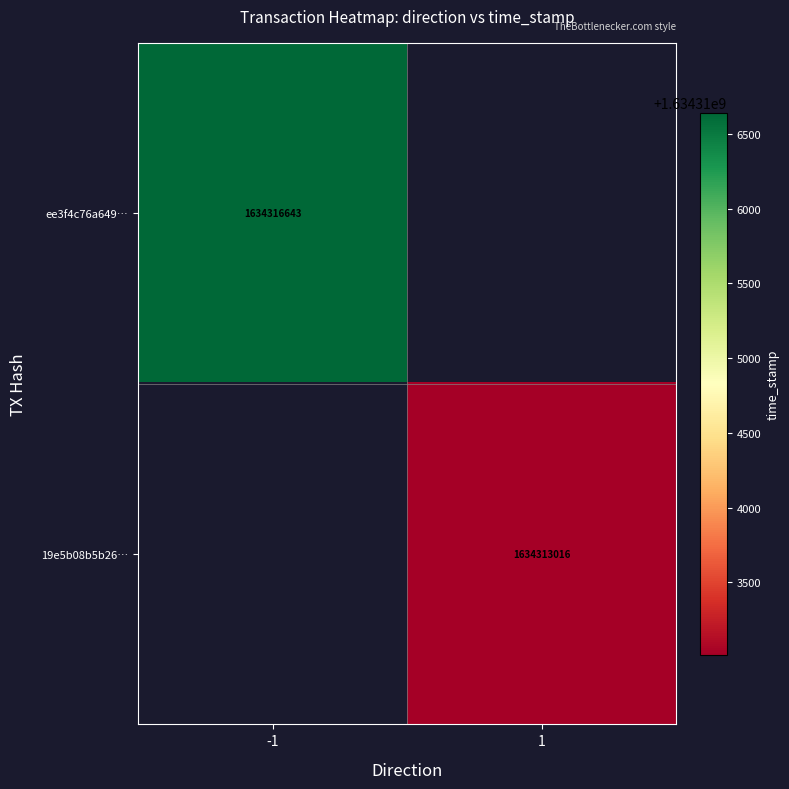

At which category does the chart reach its minimum across all series?

1